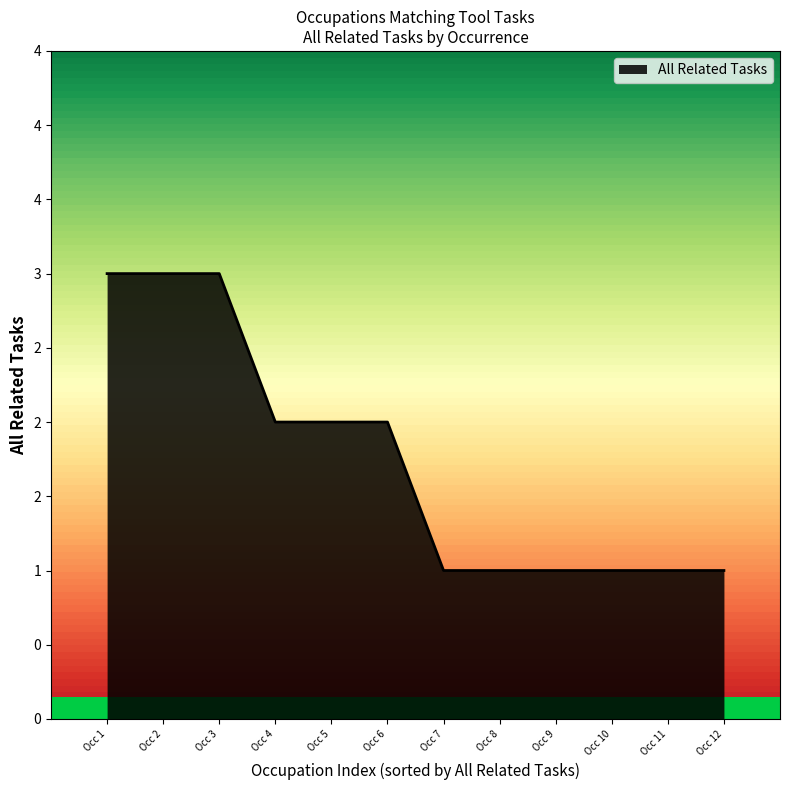

Does the chart display data point markers on the line(s)?

No